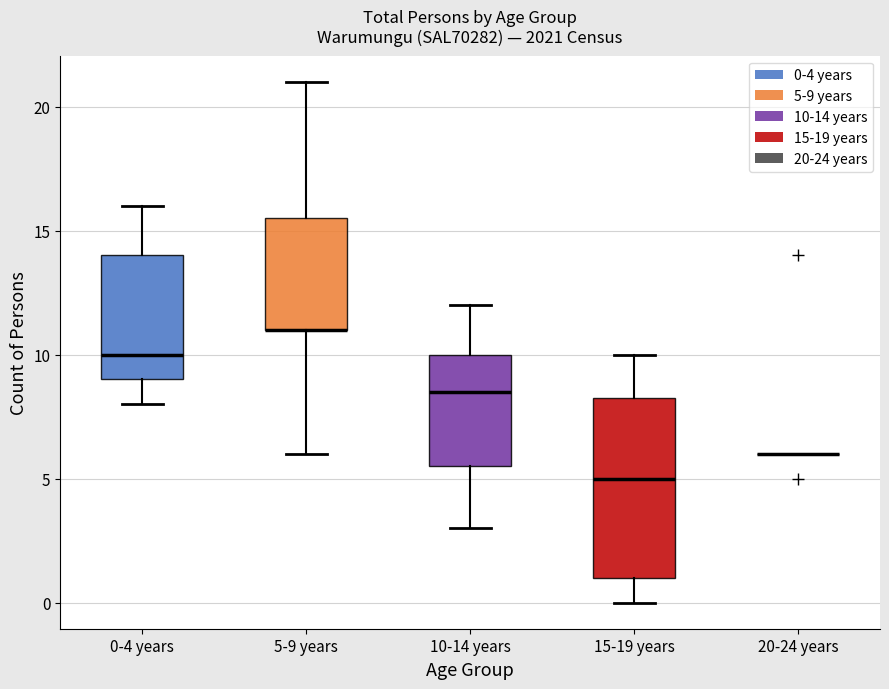

Reading left to right, transcribe this box plot: for each box, give where its median line is, the range the box spans, and where its two whiskers end, as read against the y-axis. The values are not printed on the chart, so give them approximately, as read against the axis.

0-4 years: median 10.0, box 9.0 to 14.0, whiskers 8.0 to 16.0
5-9 years: median 11.0 (drawn on the box's lower edge), box 11.0 to 15.5, whiskers 6.0 to 21.0
10-14 years: median 8.5, box 5.5 to 10.0, whiskers 3.0 to 12.0
15-19 years: median 5.0, box 1.0 to 8.5, whiskers 0.0 to 10.0
20-24 years: box collapsed to a line at 6.0, whiskers 6.0 to 6.0